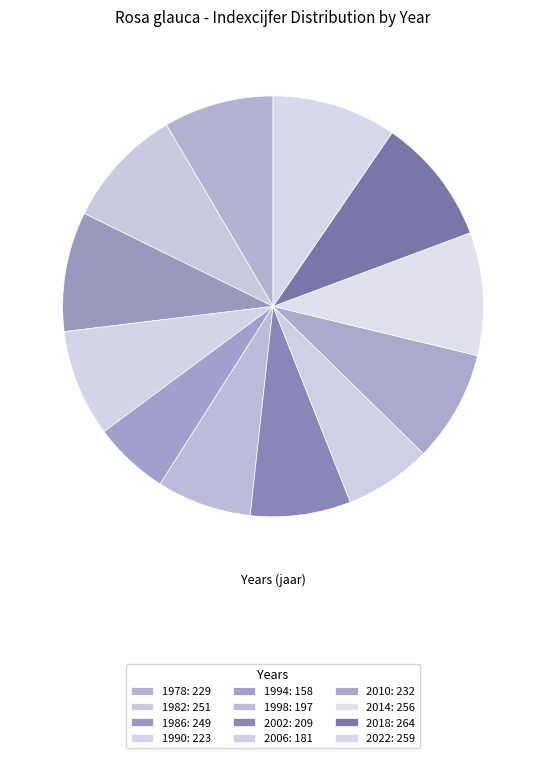

The 1998 slice represents 19% of the pie. True or false?

False